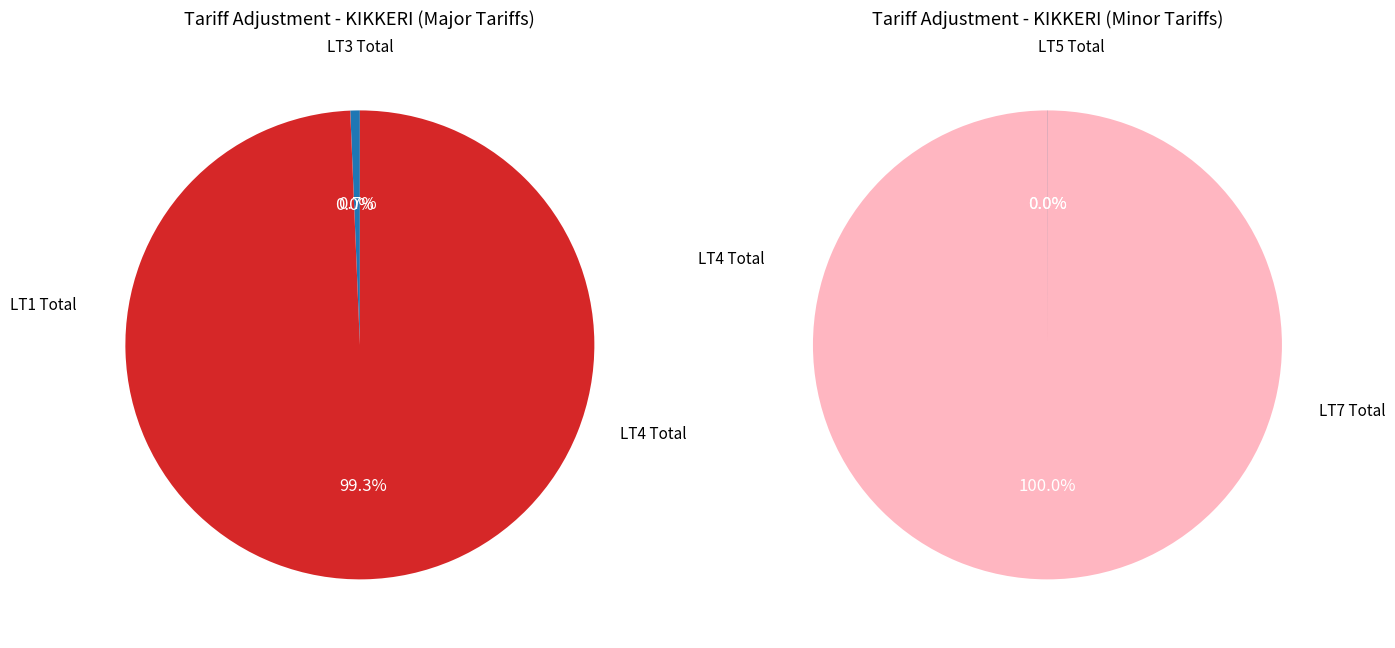

How many slices are in this pie chart?

5